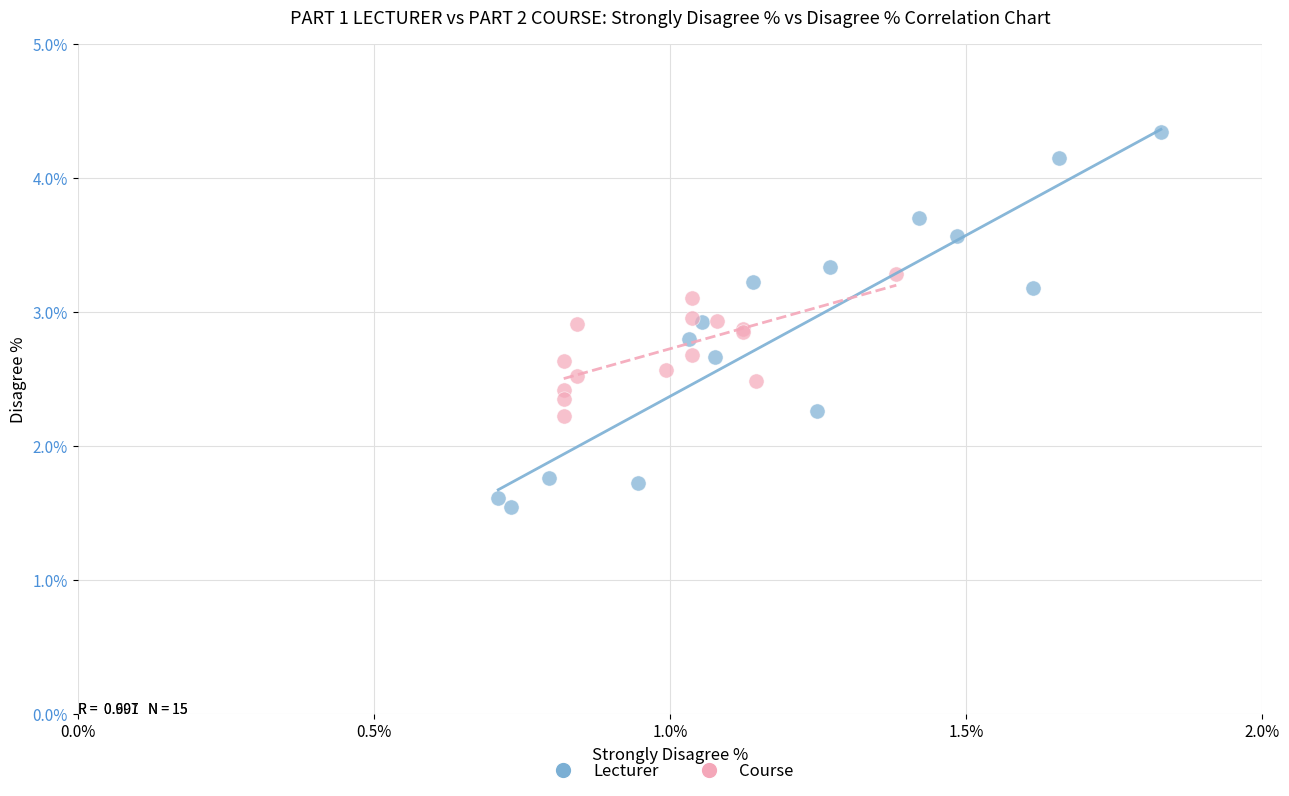

What are all the series names shown in the legend?

Lecturer, Course